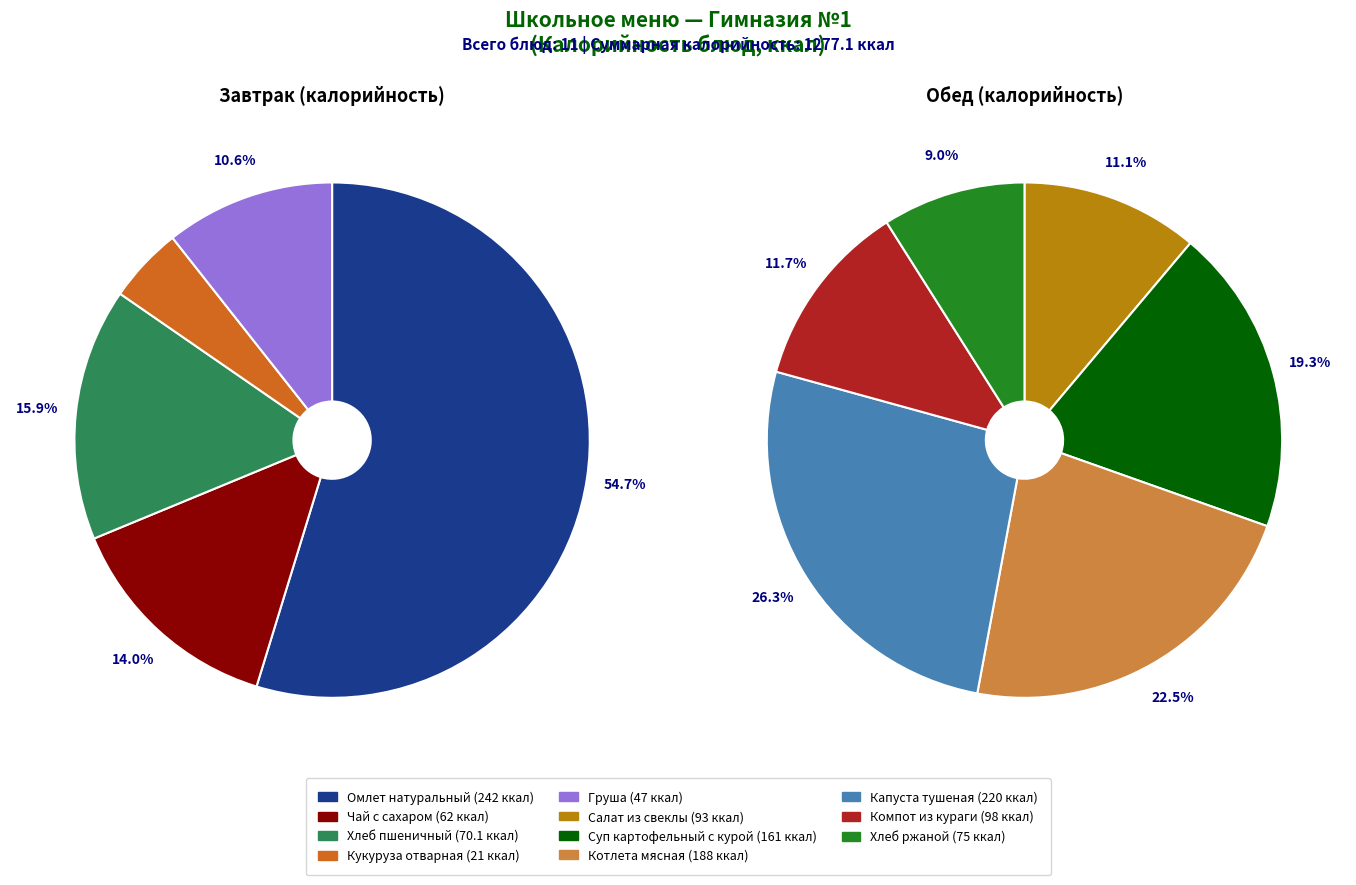

Rank the categories by value from highest to lowest.

Омлет натуральный, Капуста тушеная, Котлета мясная, Суп картофельный с курой, Компот из кураги, Салат из свеклы, Хлеб ржаной, Хлеб пшеничный, Чай с сахаром, Груша, Кукуруза отварная